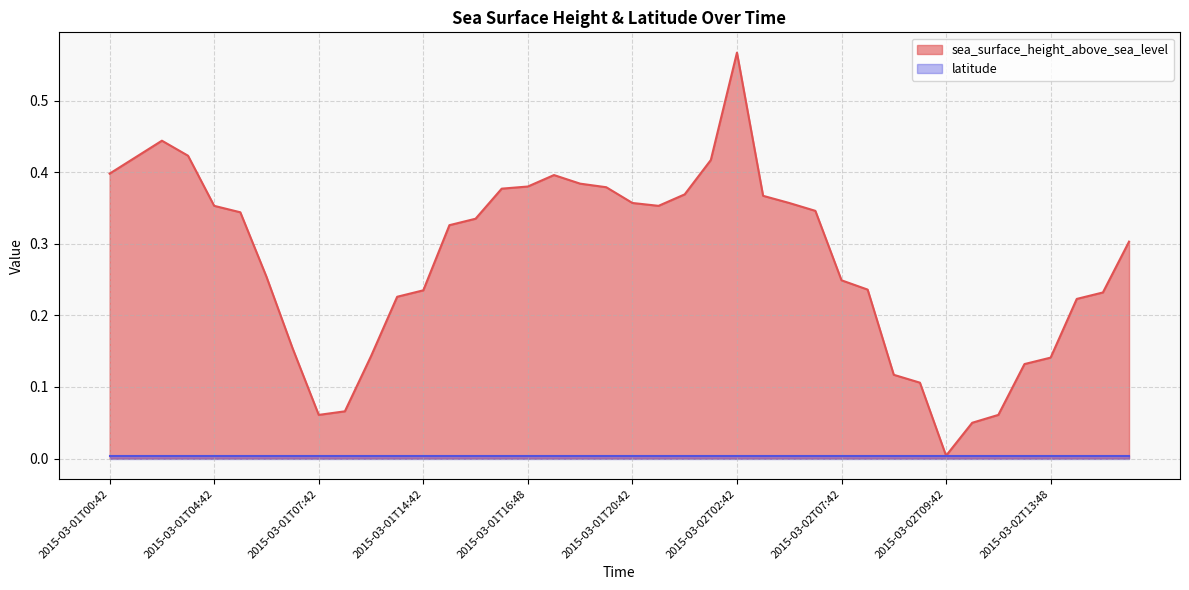

Rank the categories by value from highest to lowest.

2015-03-02T02:42, 2015-03-01T02:42, 2015-03-01T03:42, 2015-03-01T01:42, 2015-03-01T23:42, 2015-03-01T00:42, 2015-03-01T17:42, 2015-03-01T18:42, 2015-03-01T16:48, 2015-03-01T19:42, 2015-03-01T16:42, 2015-03-01T22:42, 2015-03-02T06:42, 2015-03-01T20:42, 2015-03-02T06:48, 2015-03-01T04:42, 2015-03-01T21:42, 2015-03-02T06:54, 2015-03-01T04:48, 2015-03-01T15:48, 2015-03-01T15:42, 2015-03-02T15:42, 2015-03-01T05:42, 2015-03-02T07:42, 2015-03-02T07:48, 2015-03-01T14:42, 2015-03-02T14:48, 2015-03-01T14:36, 2015-03-02T14:42, 2015-03-01T06:42, 2015-03-01T13:42, 2015-03-02T13:48, 2015-03-02T13:42, 2015-03-02T08:42, 2015-03-02T08:48, 2015-03-01T12:42, 2015-03-01T07:42, 2015-03-02T12:48, 2015-03-02T12:42, 2015-03-02T09:42